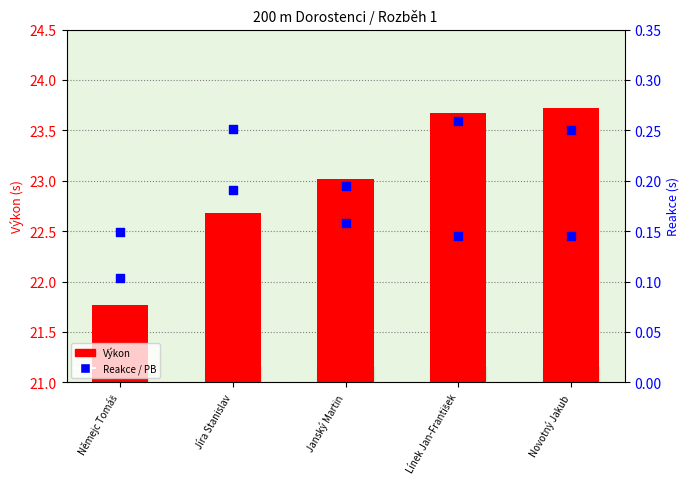

What is the total value across all series at Němejc Tomáš?

44.0